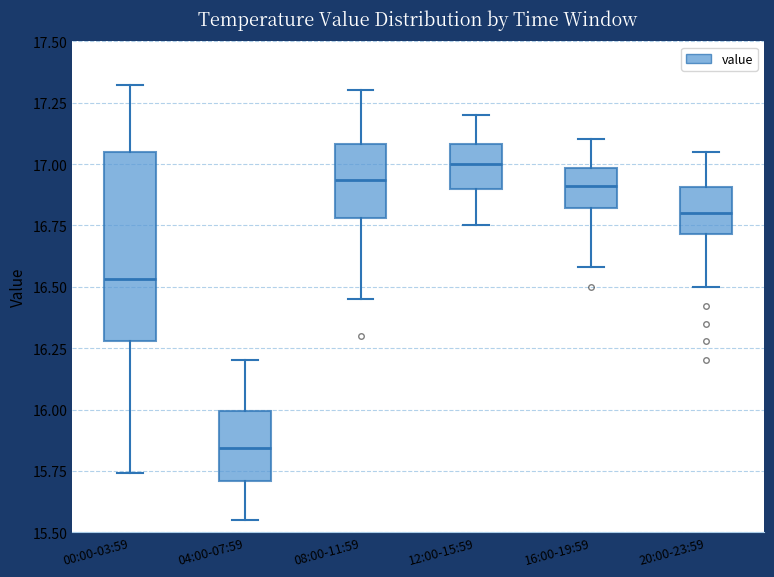

Comparing the boxes themselves (not the whiskers), which one is the tallest?

00:00-03:59